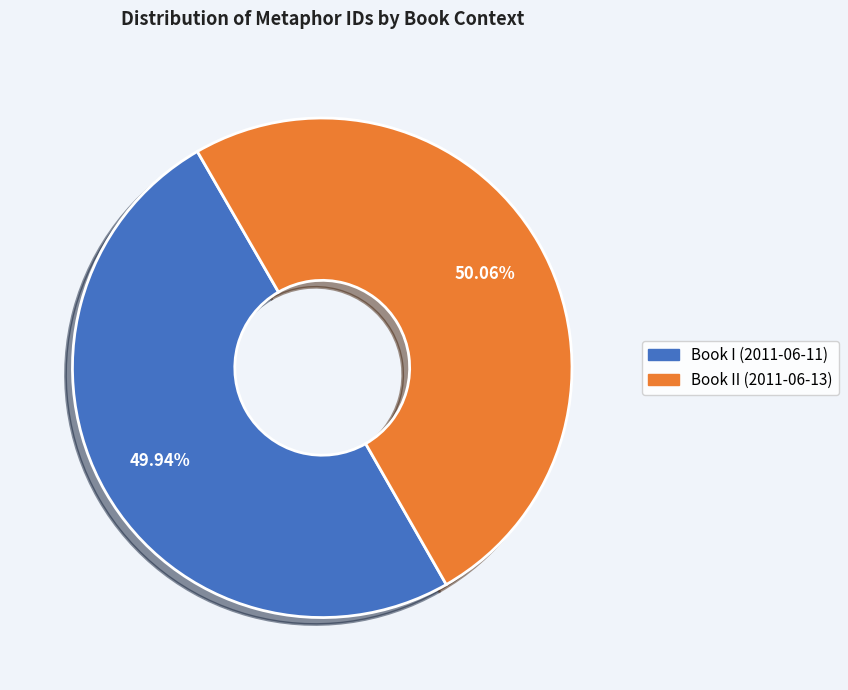

What is the ratio of the value at Book I (2011-06-11) to the value at Book II (2011-06-13)?

1.0